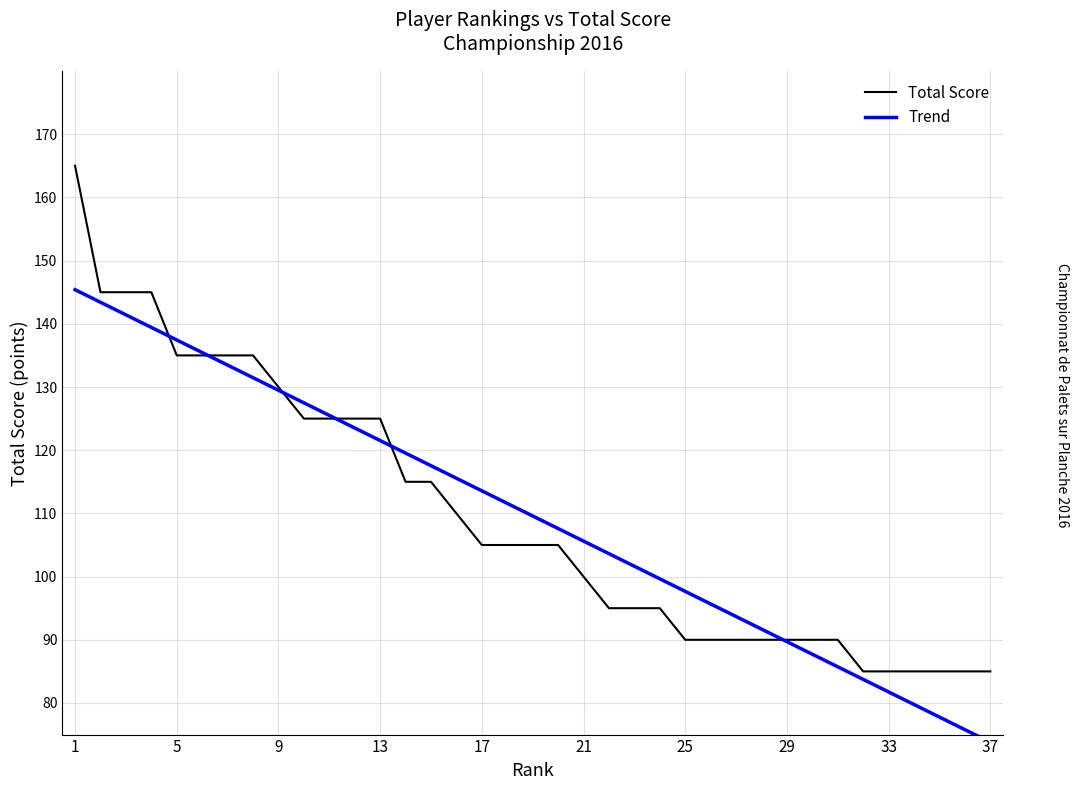

How many data points does each series have?

37